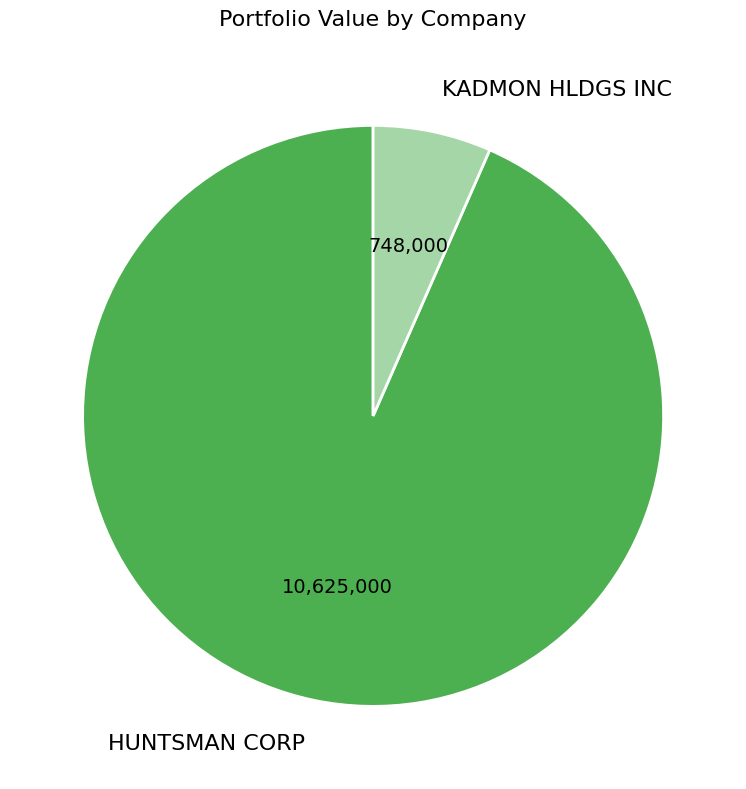

Count the number of slices in the pie.

2